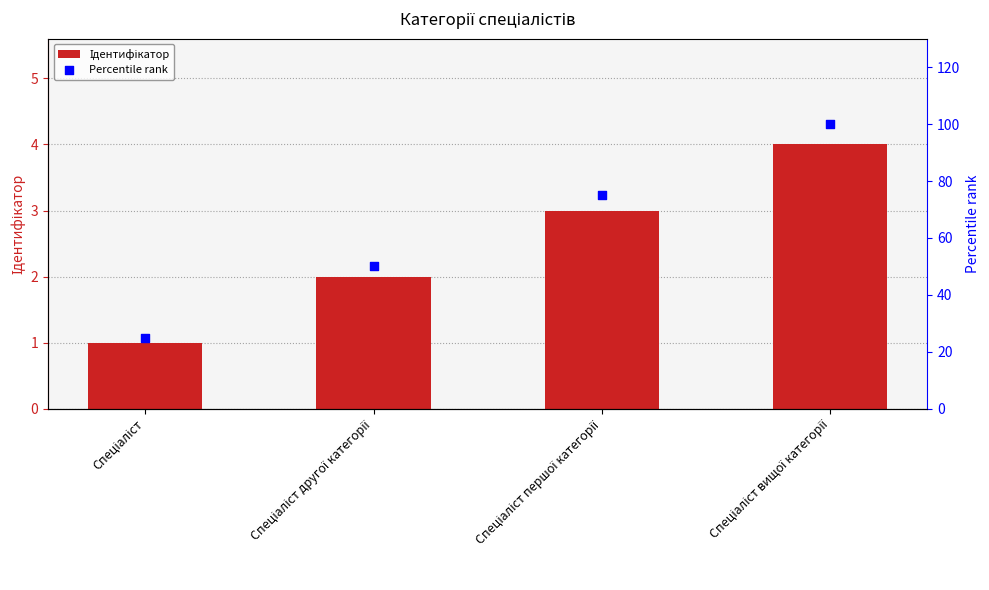

Which series has the widest spread of Y values?

Percentile rank